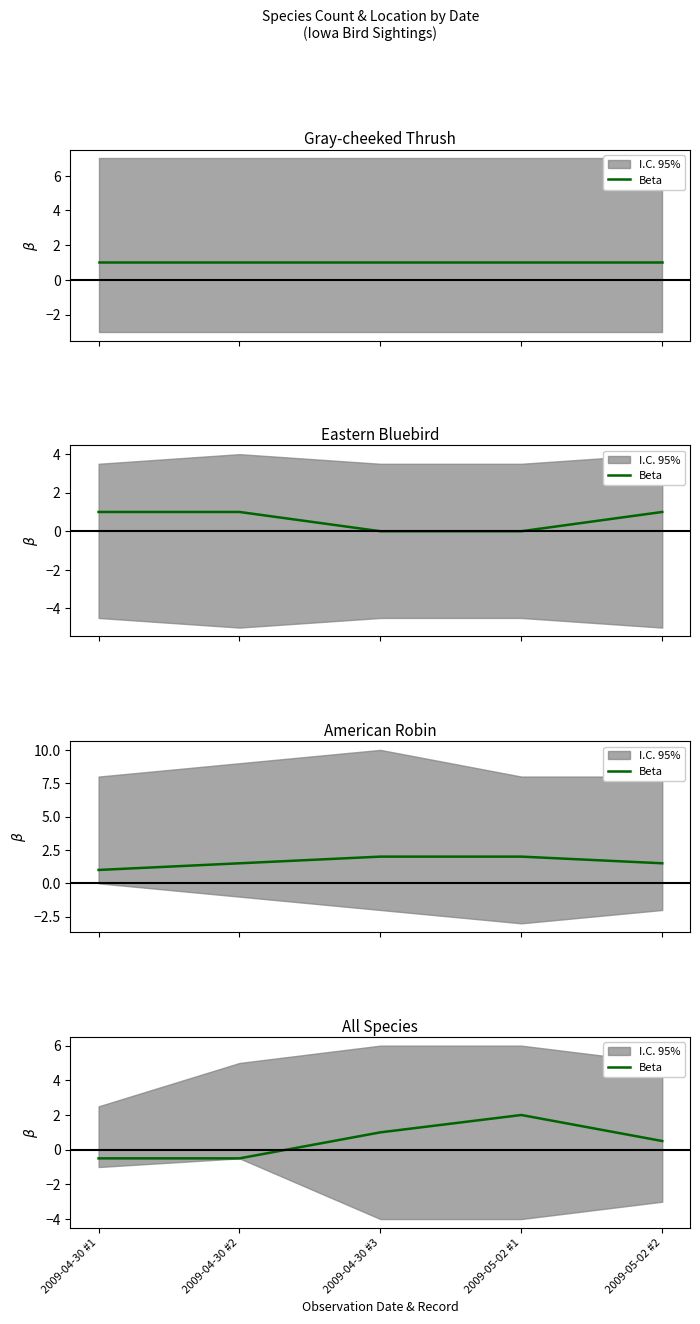

What is the greatest value displayed?

2.0